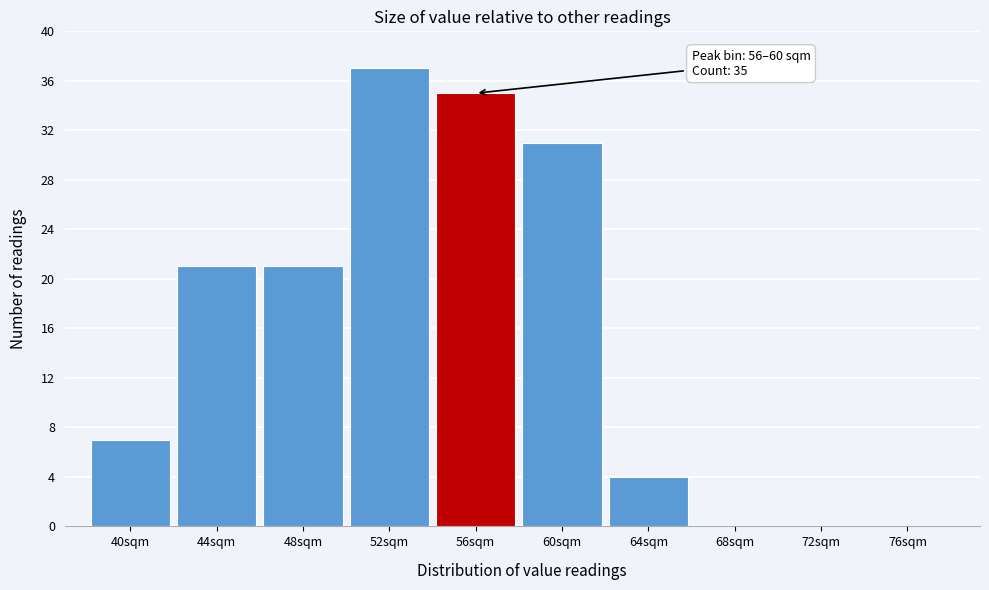

Reading left to right, transcribe all the data shown in this chart.

40sqm=7	44sqm=21	48sqm=21	52sqm=37	56sqm=35	60sqm=31	64sqm=4	68sqm=0	72sqm=0	76sqm=0